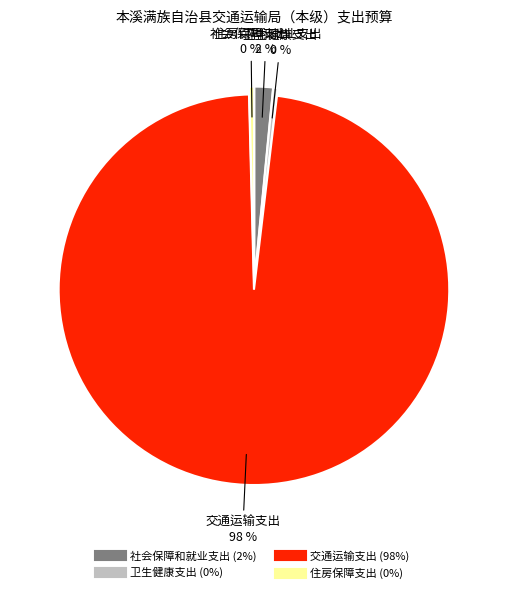

To the nearest percent, what percentage of the pie is 社会保障和就业支出?

2%